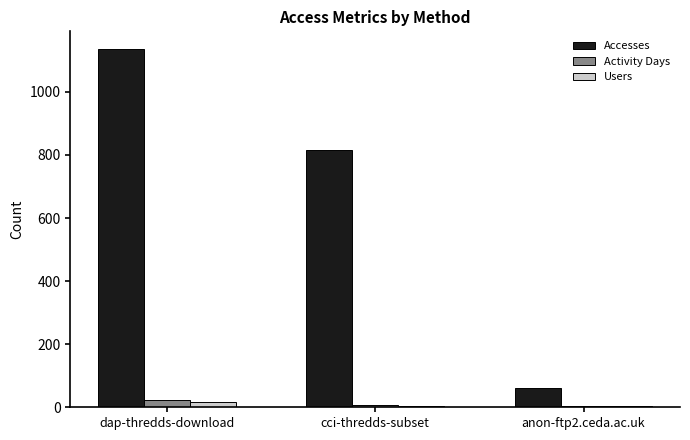

How many distinct data groups are displayed?

3